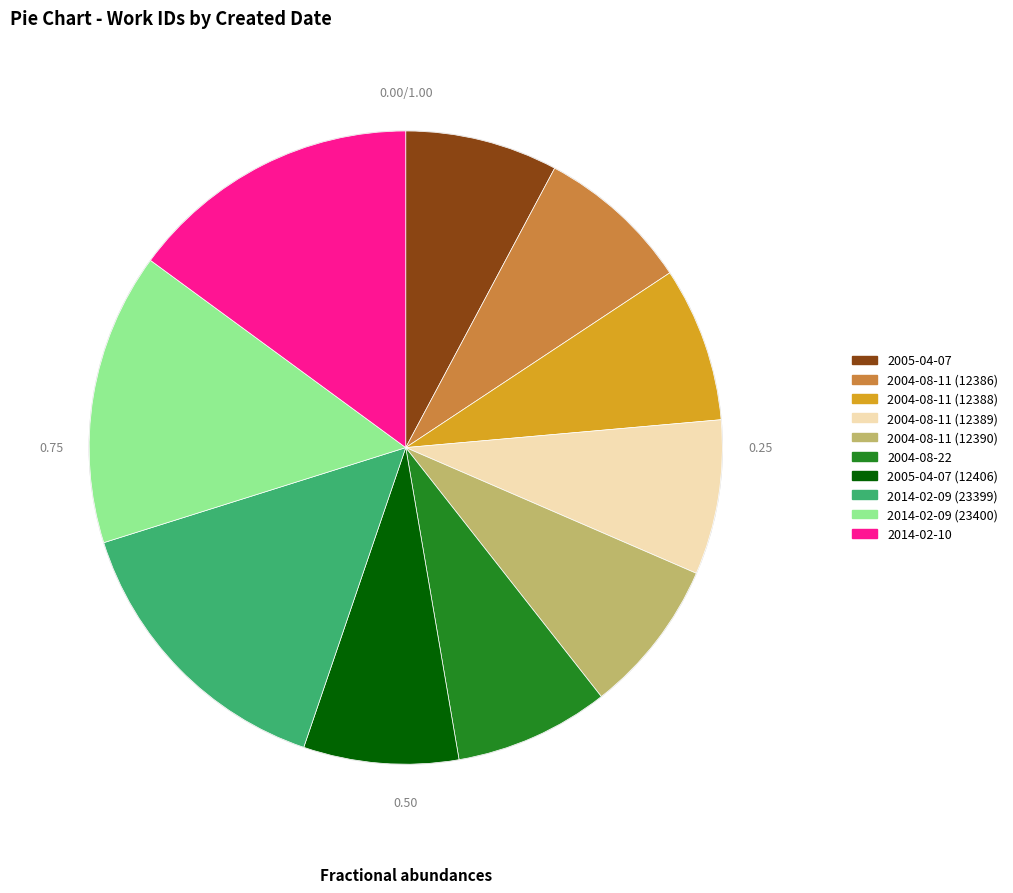

Do 2004-08-22 and 2005-04-07 (12406) together represent more than half of the pie?

No